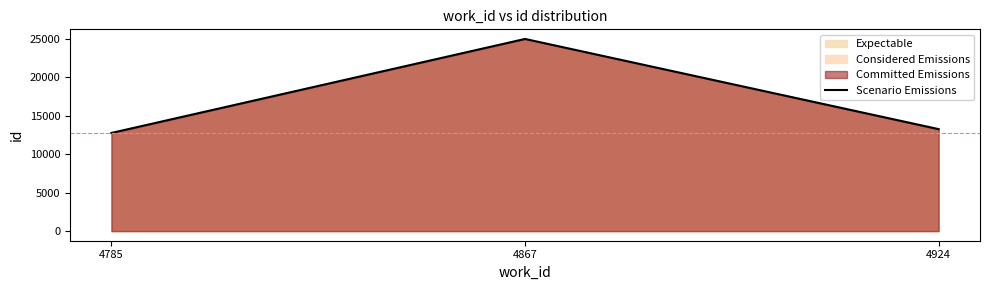

Between 4867 and 4785, which is larger?

4867